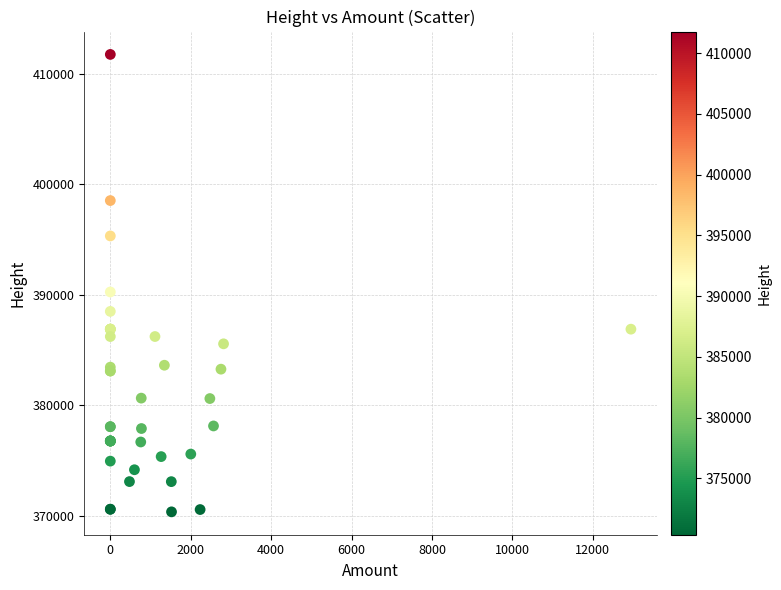

What Y value in the scatter plot is closest to 391068?

390269